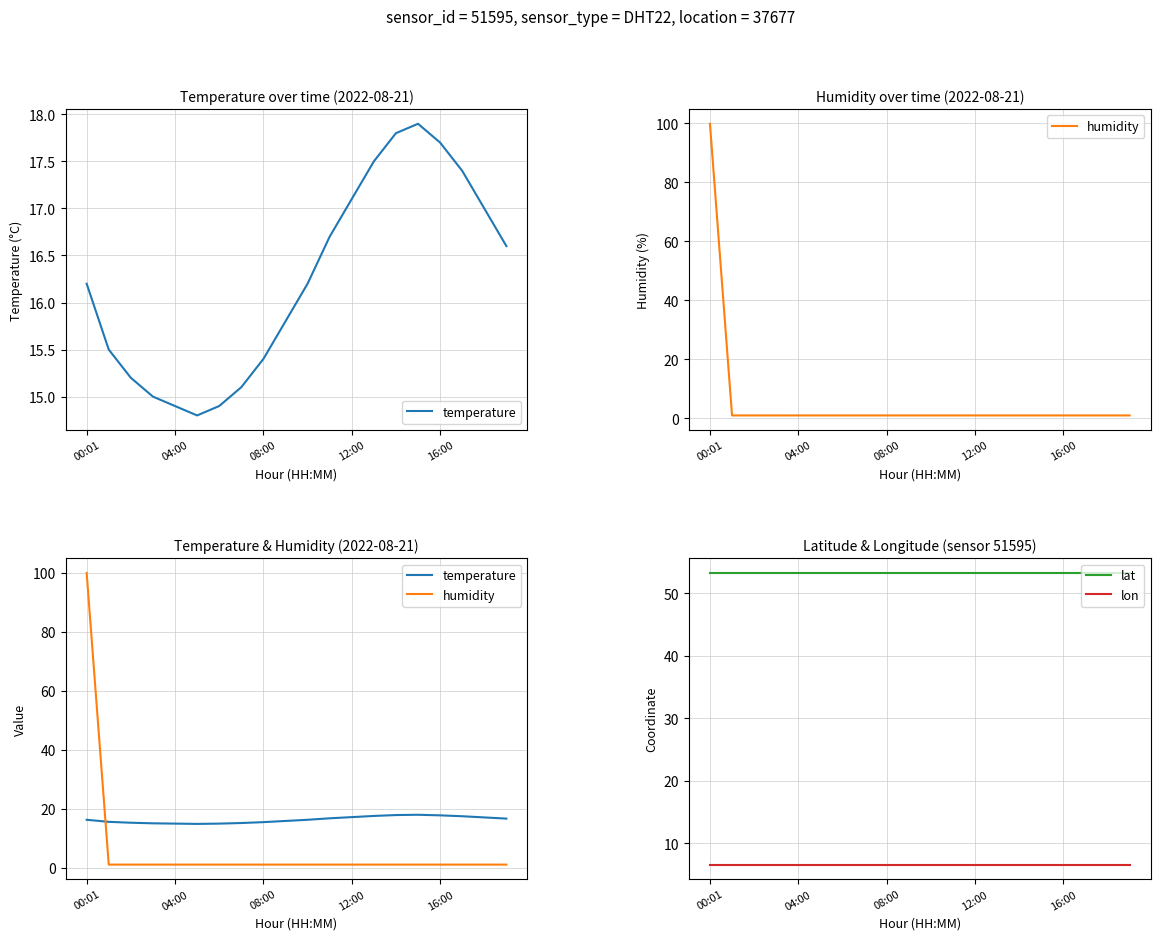

What position from the left is 11?

12